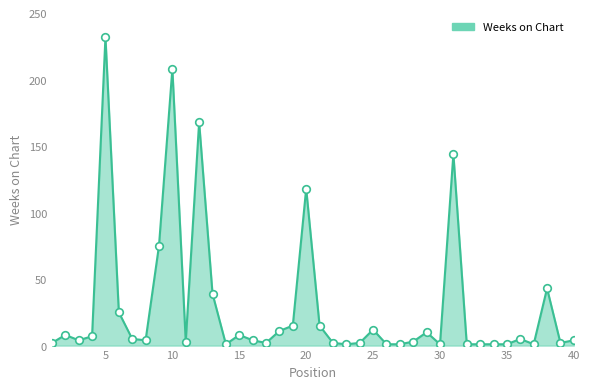

What is the greatest value displayed?

232